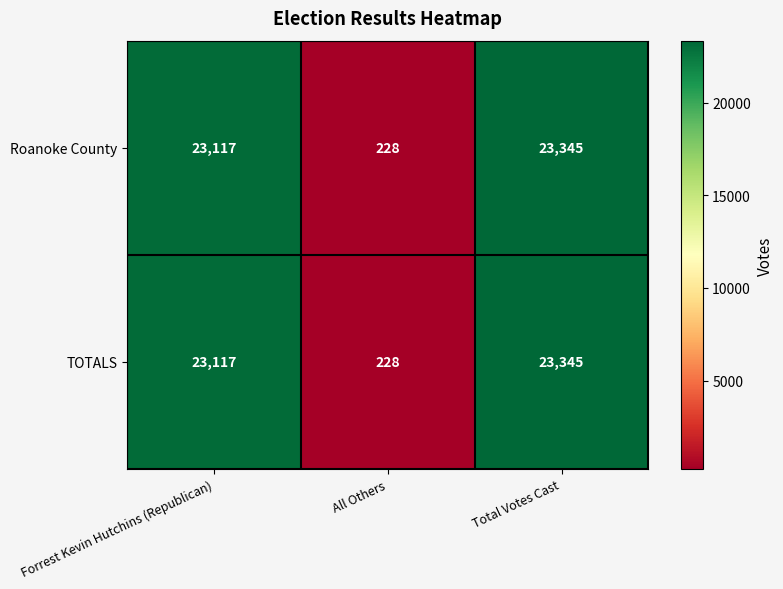

Reading right to left, extract all data points from this chart.

Roanoke County: 23345	228	23117
TOTALS: 23345	228	23117